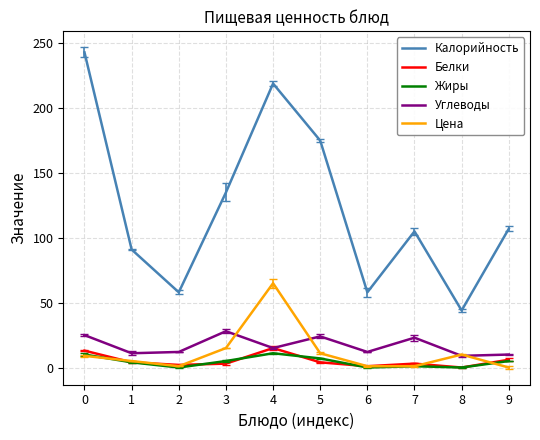

True or false: Углеводы and Калорийность cross at least once.

False